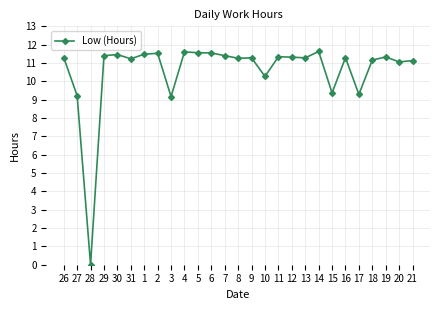

Where is the first local minimum?

28